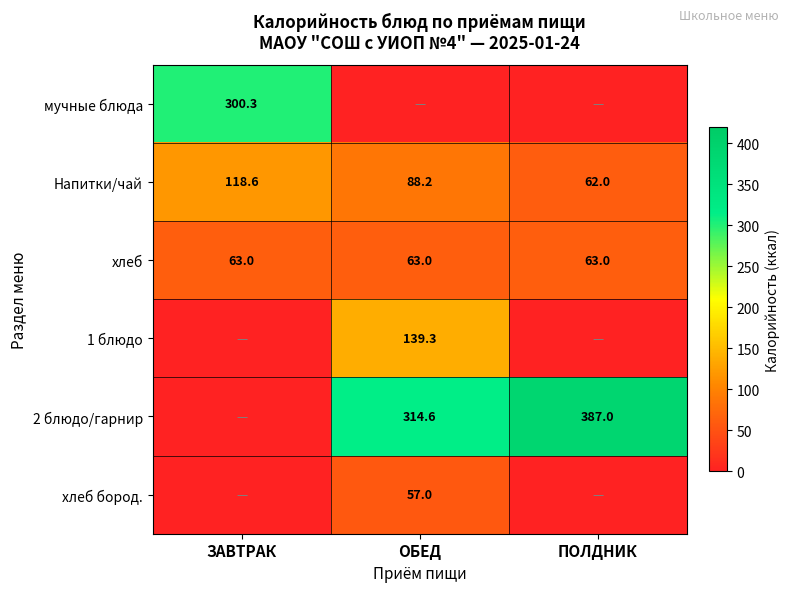

What is the minimum value for хлеб?

63.0